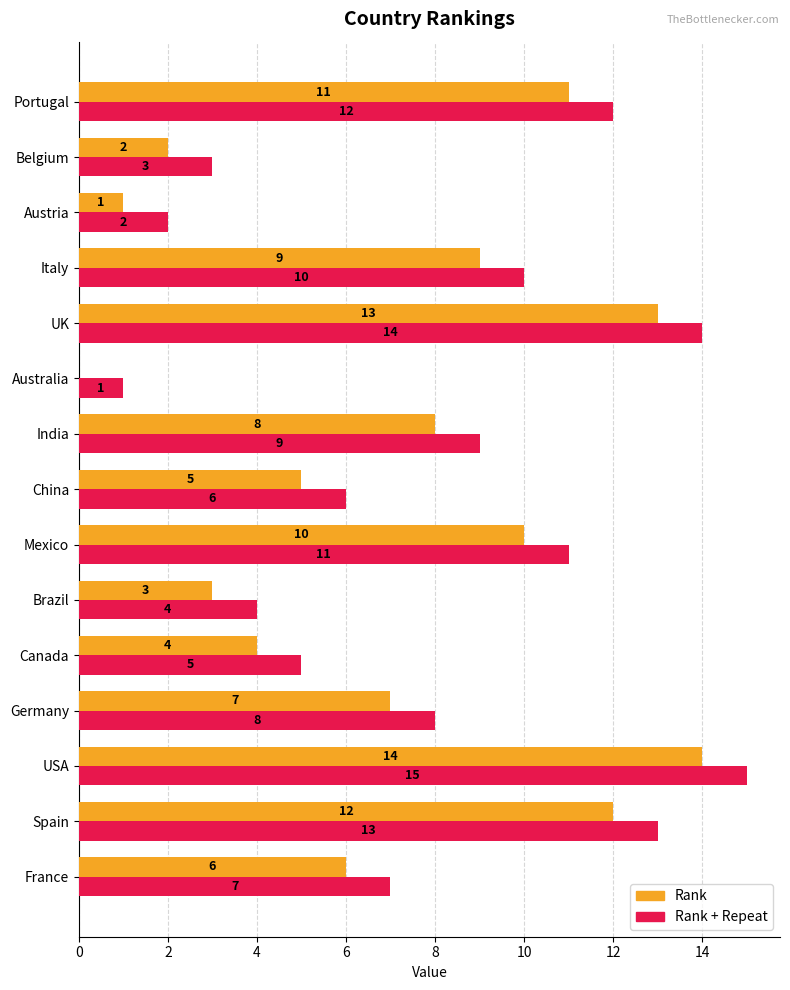

What is the average value of the Rank series?

7